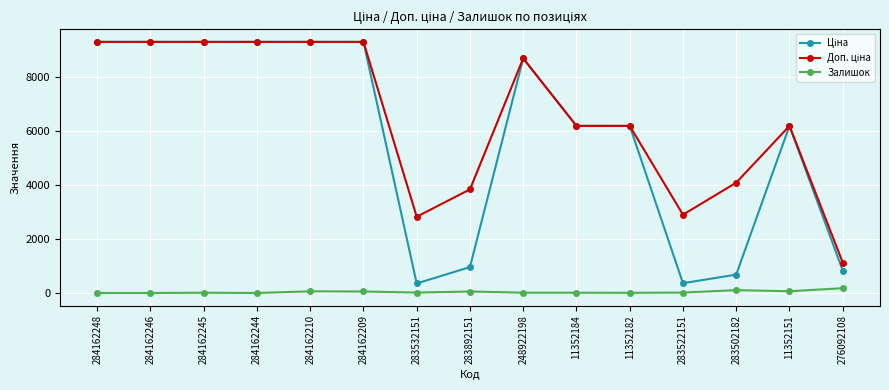

At how many categories does at least one series exceed 4211?

10